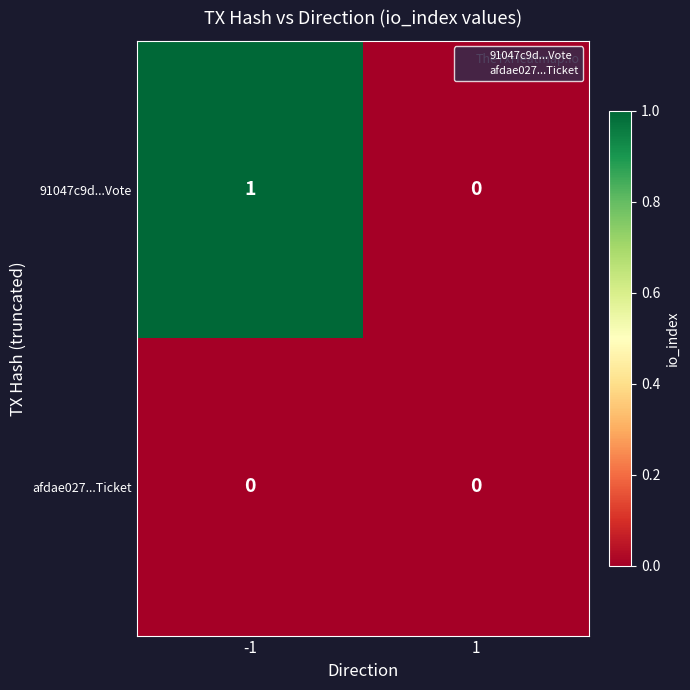

Reading left to right, list all the values displayed in this chart.

91047c9d...Vote: 1	0
afdae027...Ticket: 0	0